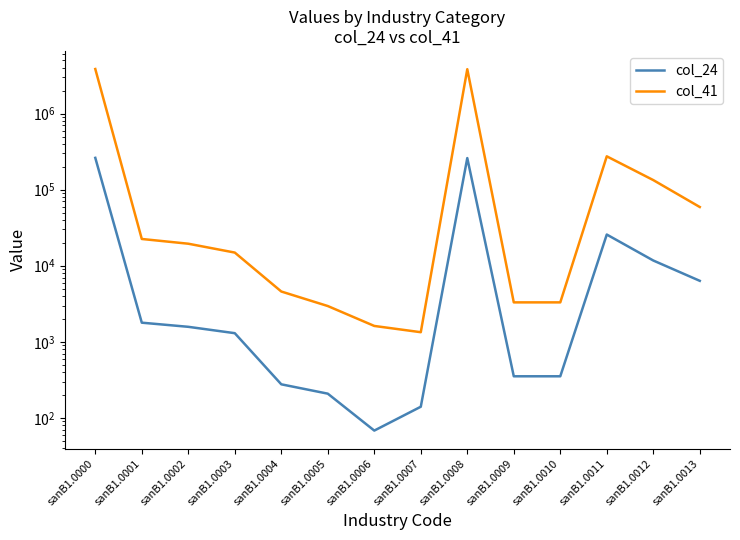

Is it true that col_24 equals 276 at sanB1.0004?

True